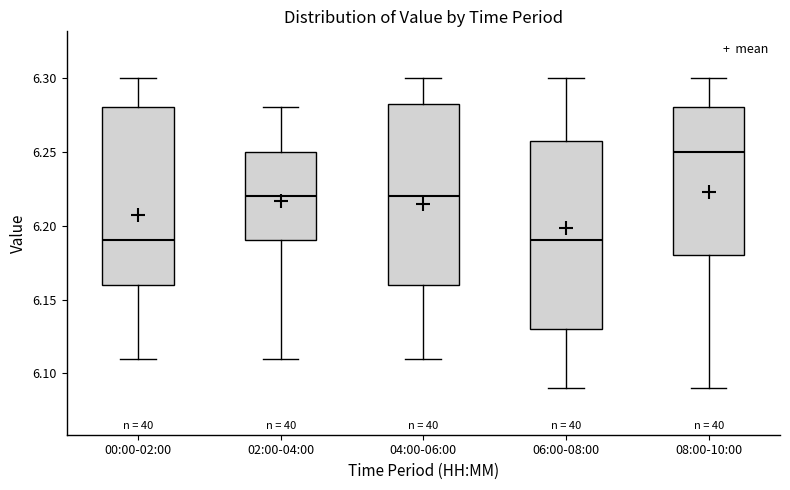

Which box has the highest median line?

08:00-10:00